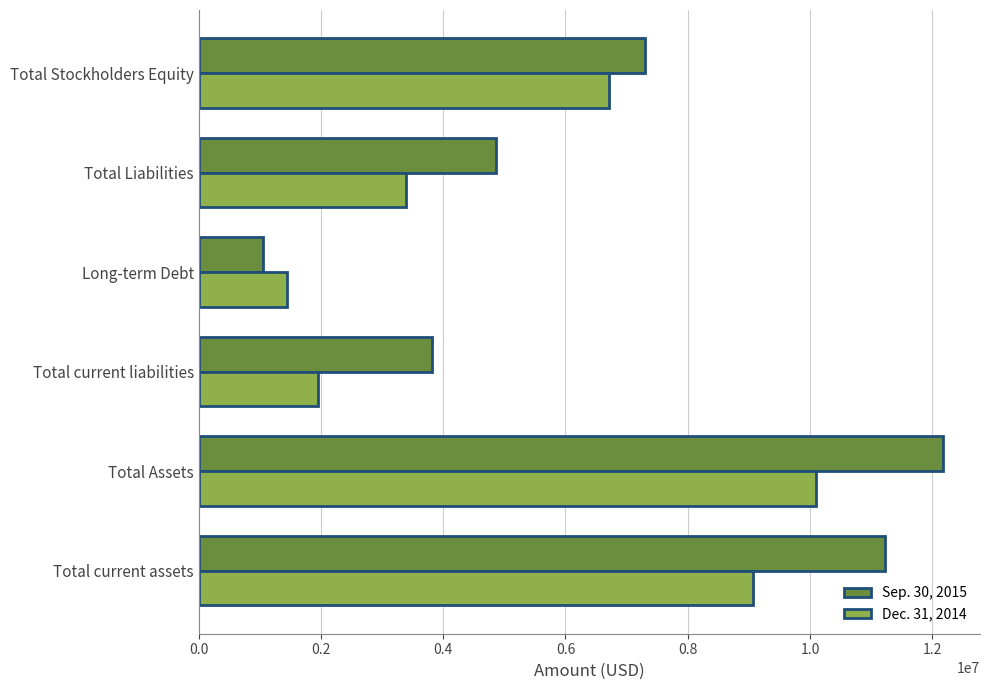

Rank the series by their maximum value, from highest to lowest.

Sep. 30, 2015, Dec. 31, 2014